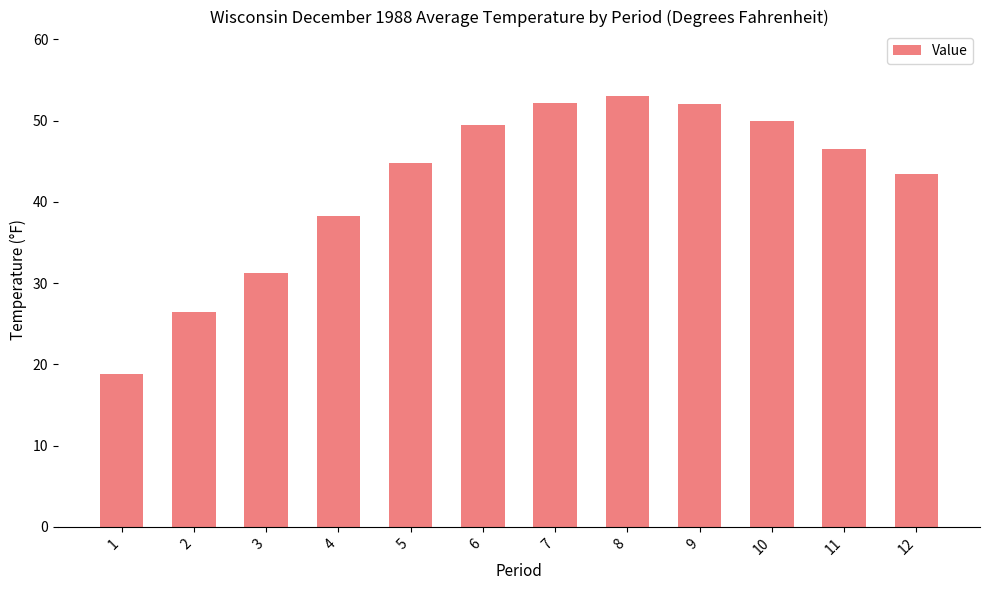

True or false: the data shows 46.5 at 11.

True